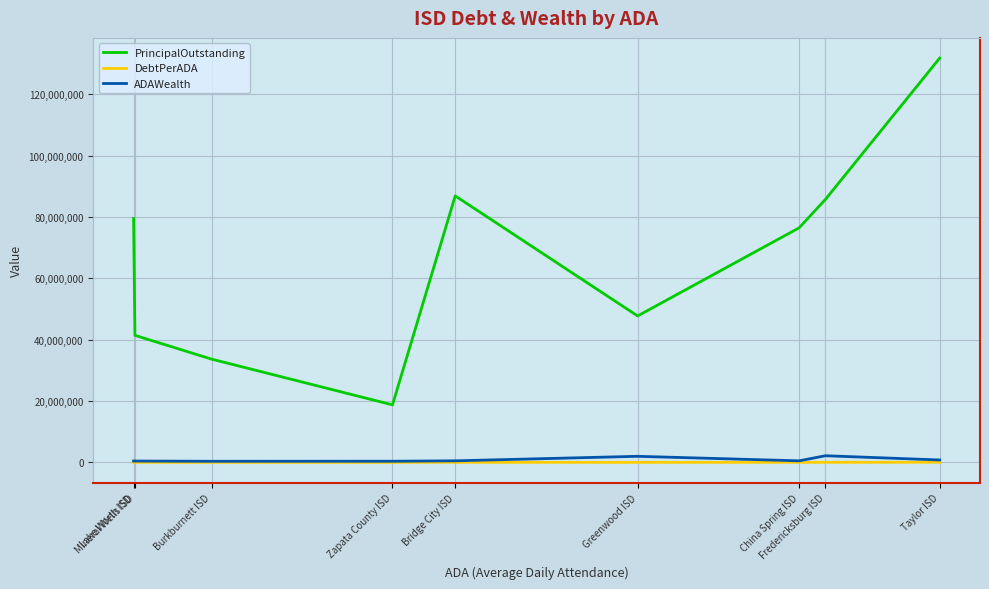

How many lines are shown in the chart?

3